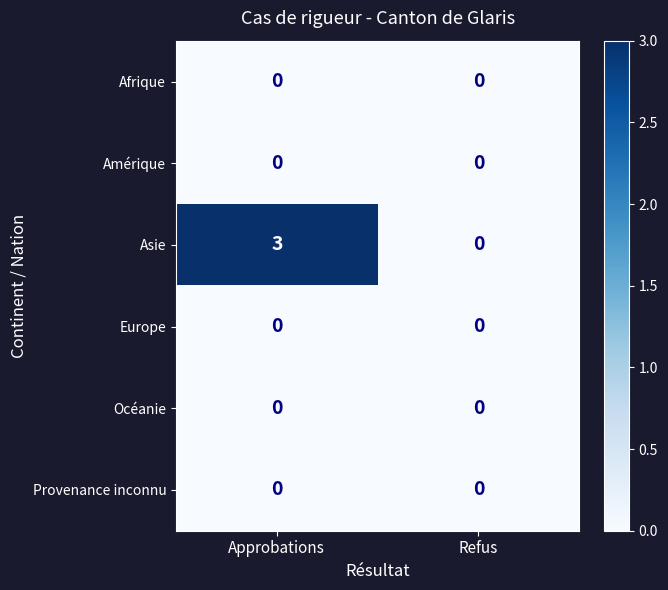

At which category does the chart reach its peak across all series?

Approbations